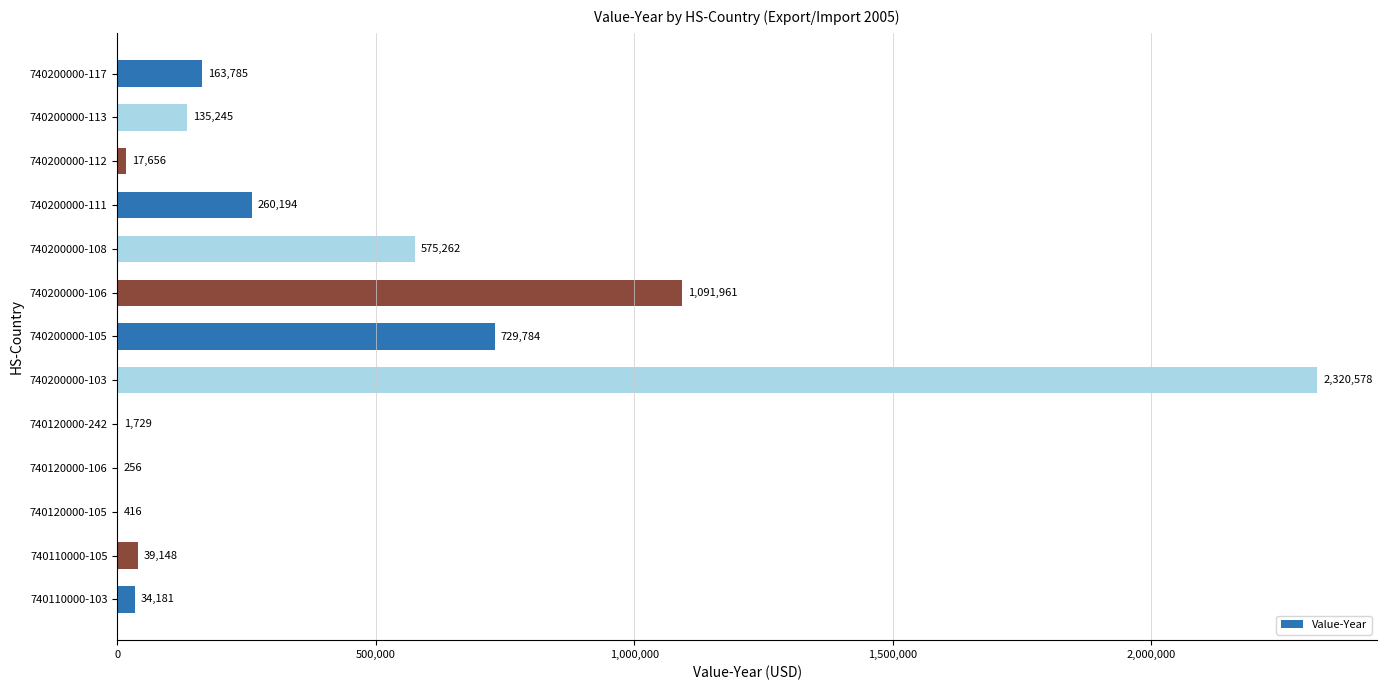

Are the bars grouped side by side (vs. stacked)?

No